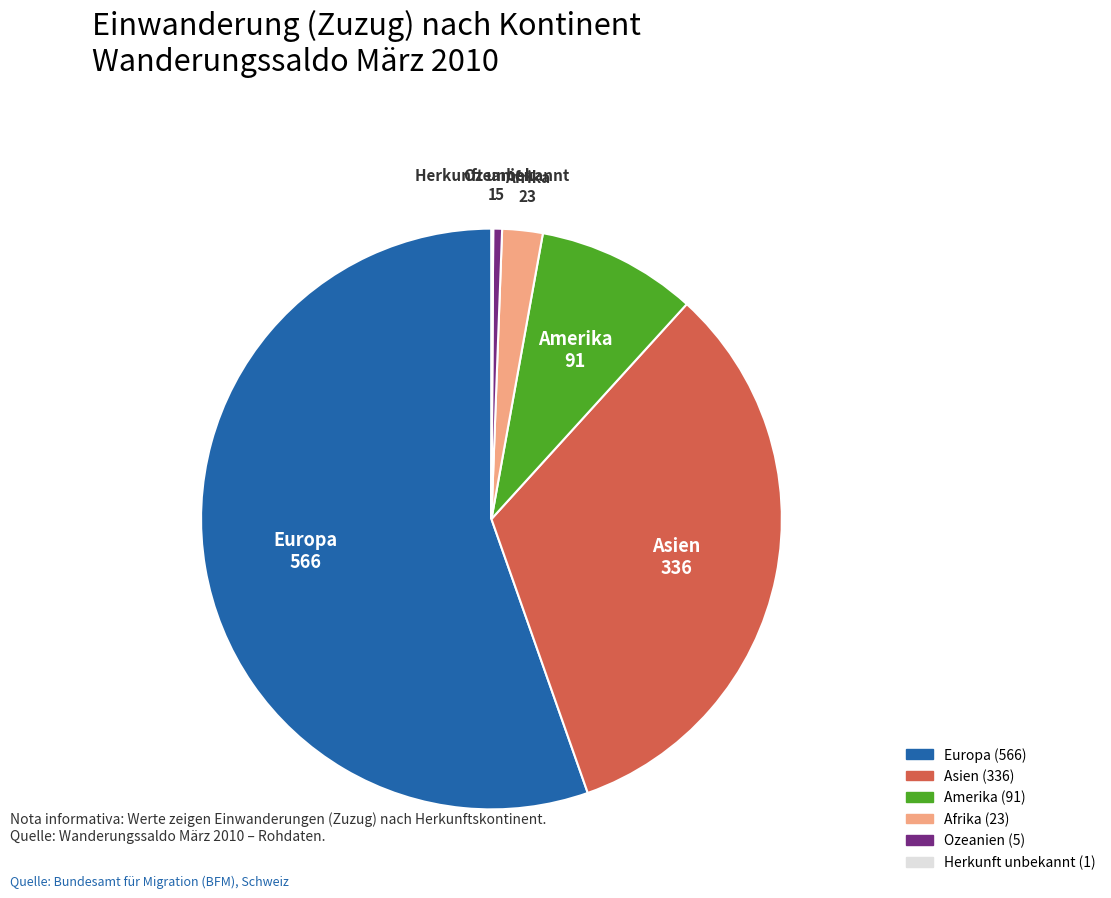

Between Europa and Amerika, which is larger?

Europa